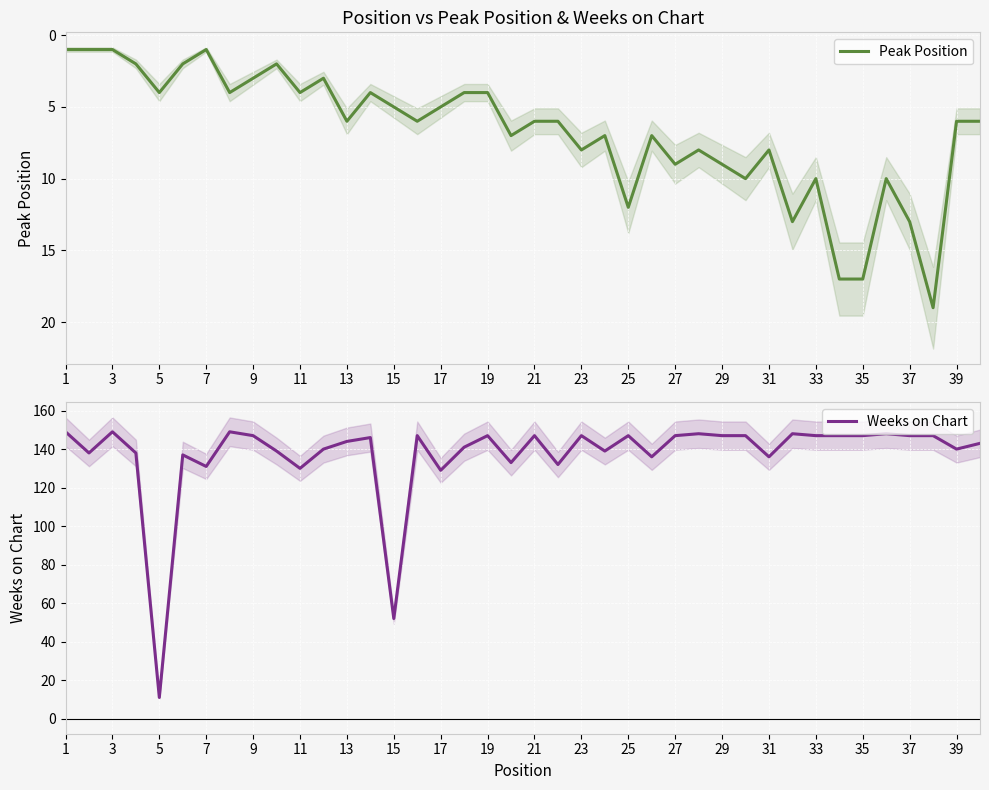

What is the maximum value for Peak Position?

19